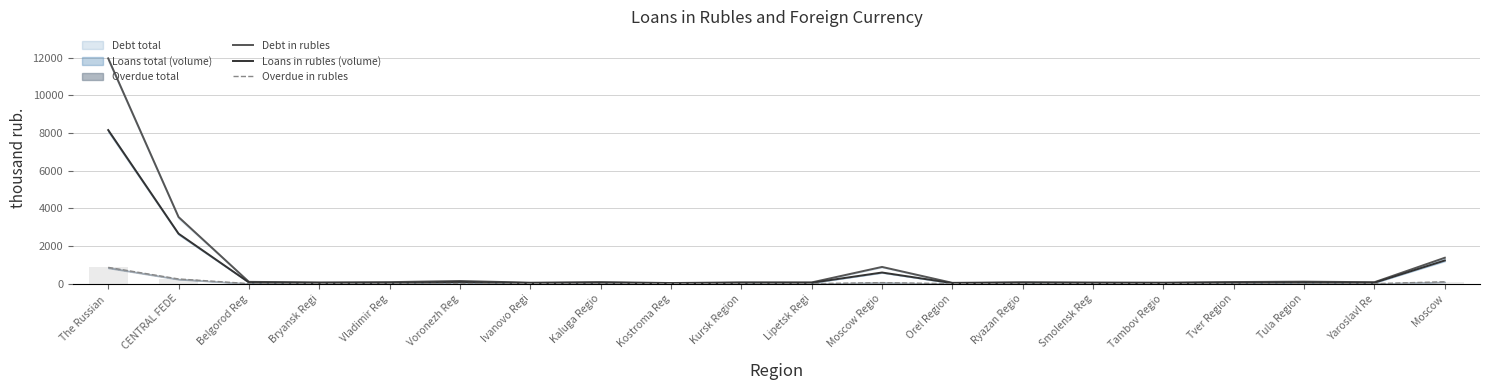

Are the bars grouped side by side (vs. stacked)?

Yes